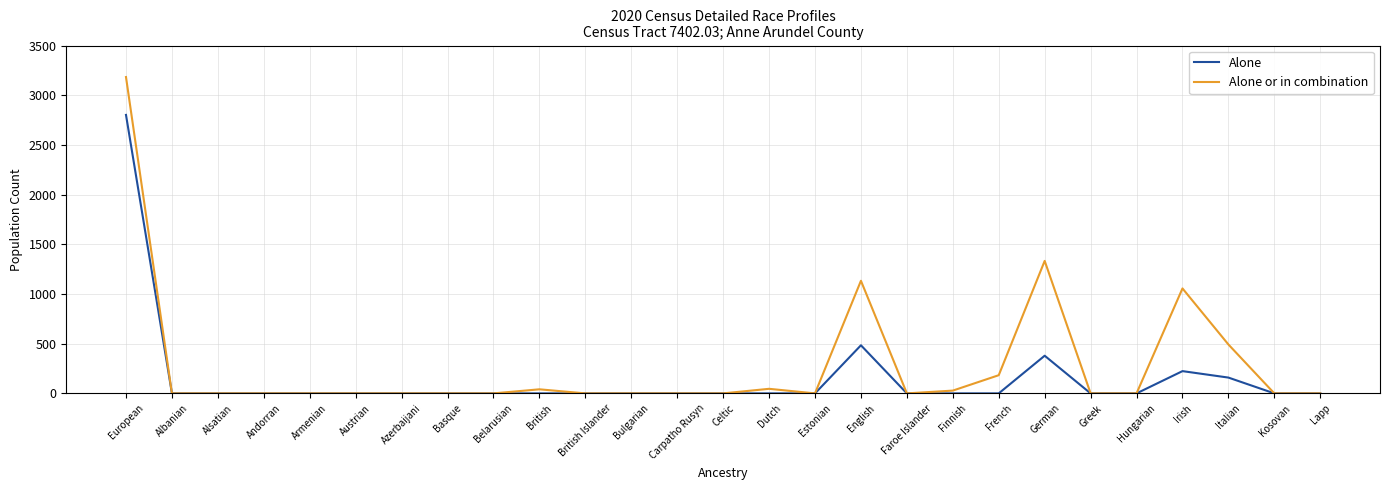

Rank the series by their average value, from lowest to highest.

Alone, Alone or in combination